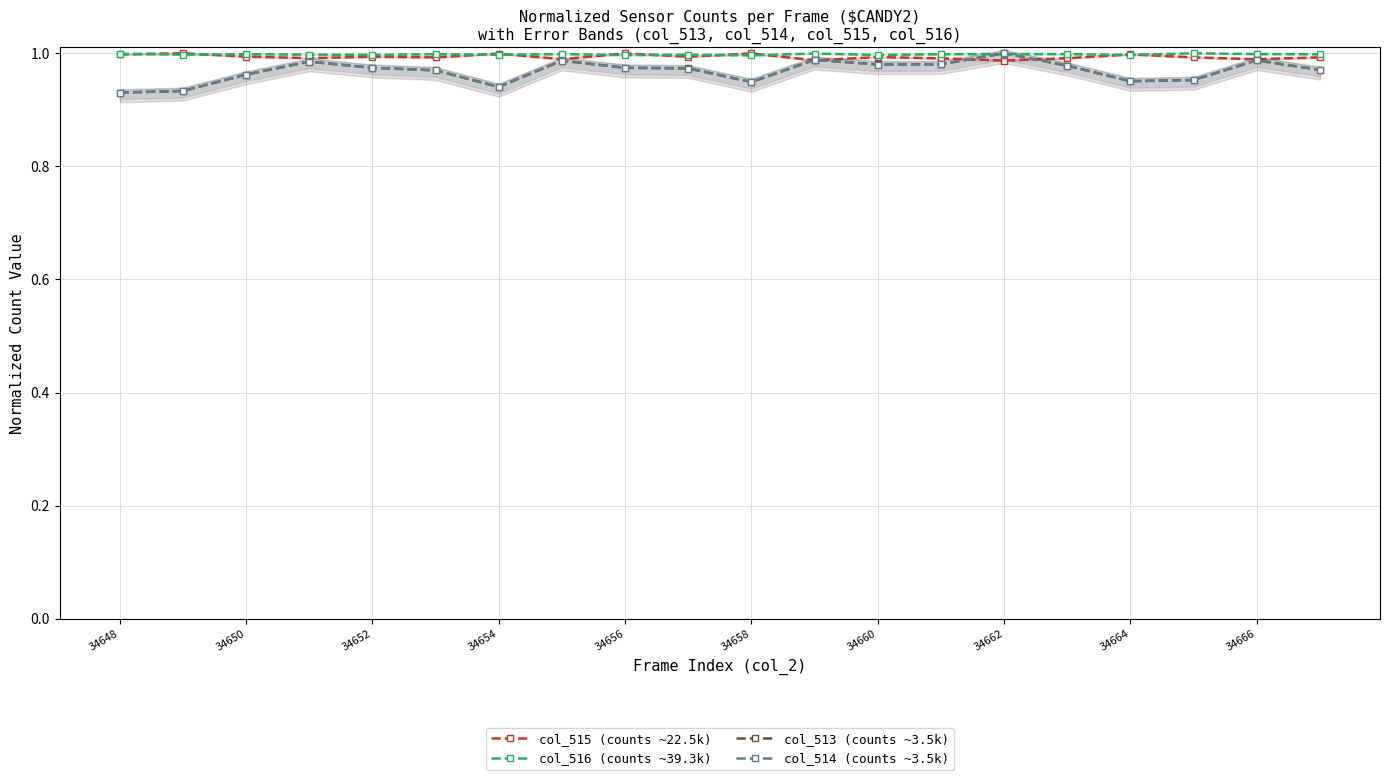

Which series ends up on top after the final intersection of col_514 (counts ~3.5k) and col_516 (counts ~39.3k)?

col_516 (counts ~39.3k)